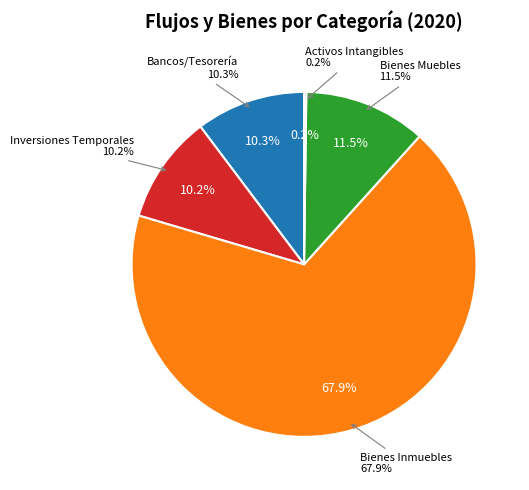

Is the sum of Bienes Inmuebles and Bienes Muebles greater than half?

Yes